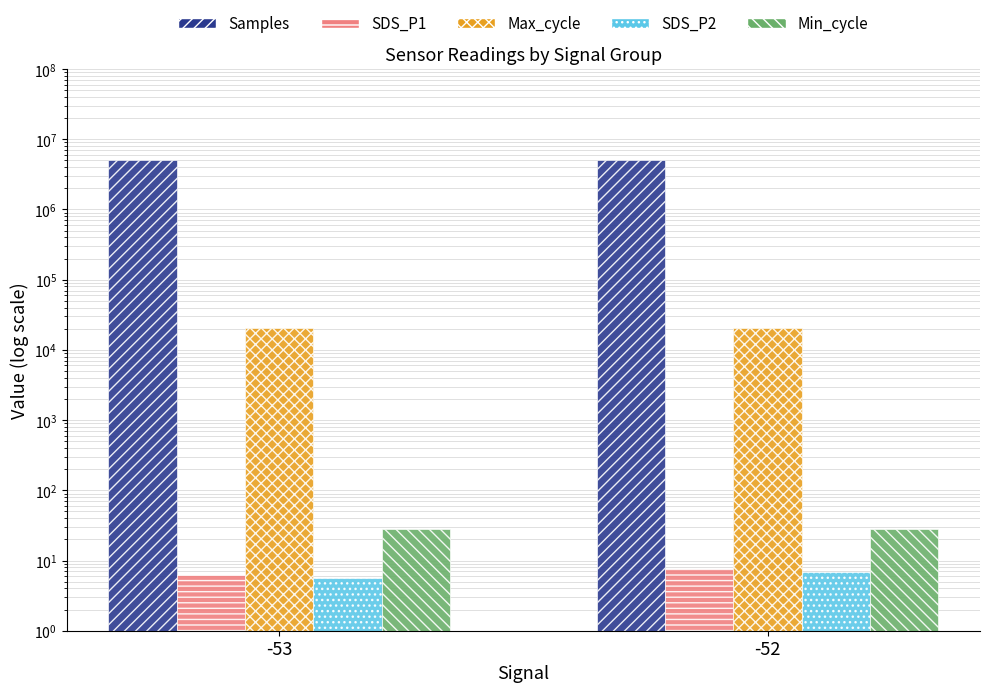

Reading left to right, list all the values displayed in this chart.

Samples: -53=5014704.0	-52=5010200.0
SDS_P1: -53=6.2	-52=7.6
Max_cycle: -53=20375.0	-52=20214.0
SDS_P2: -53=5.6	-52=6.8
Min_cycle: -53=28.0	-52=28.0